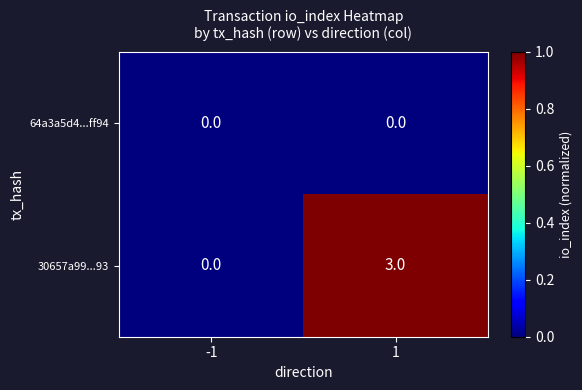

List the series in order of their overall mean, highest first.

30657a99...93, 64a3a5d4...ff94